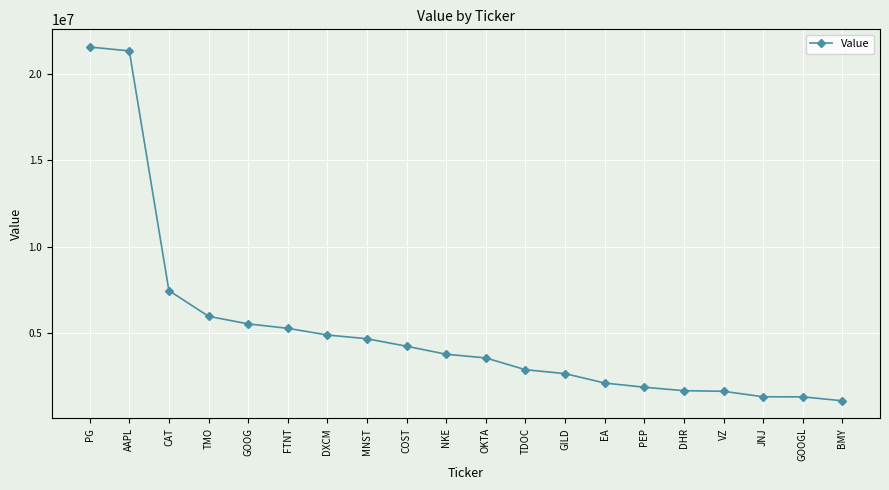

Which label corresponds to the smallest value in the chart?

BMY